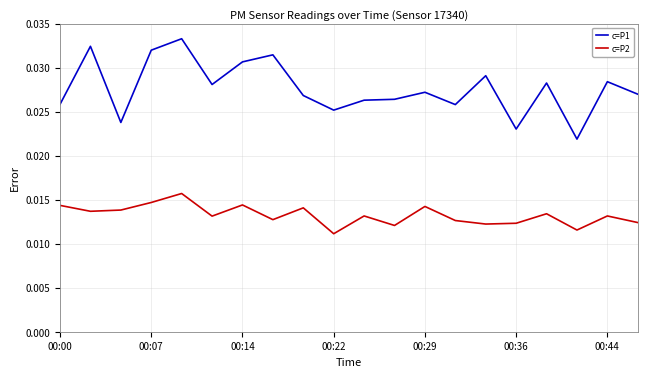

At how many categories does at least one series exceed 0?

20